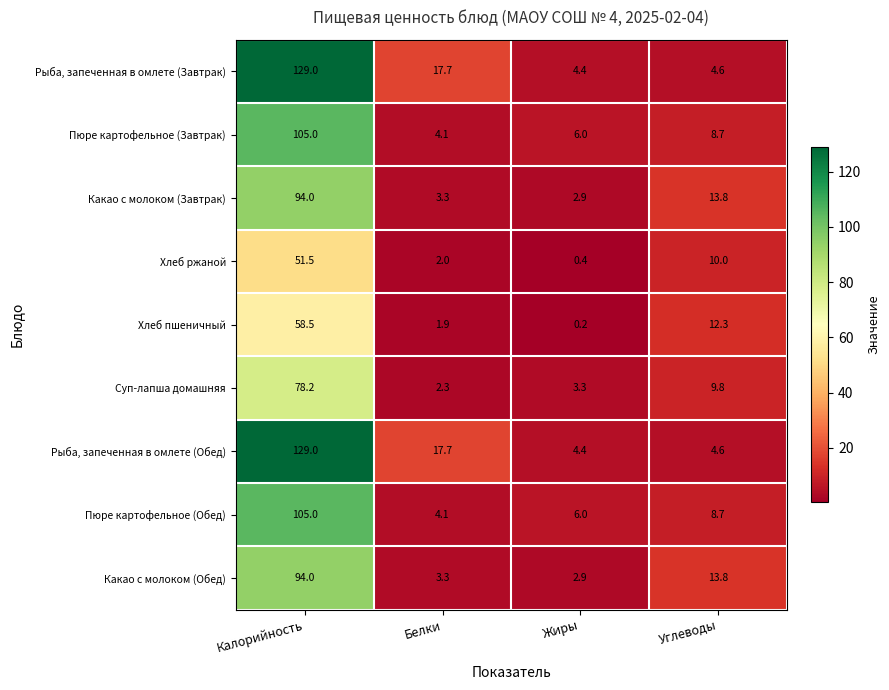

List the labels in order of Какао с молоком (Завтрак) value, smallest first.

Жиры, Белки, Углеводы, Калорийность